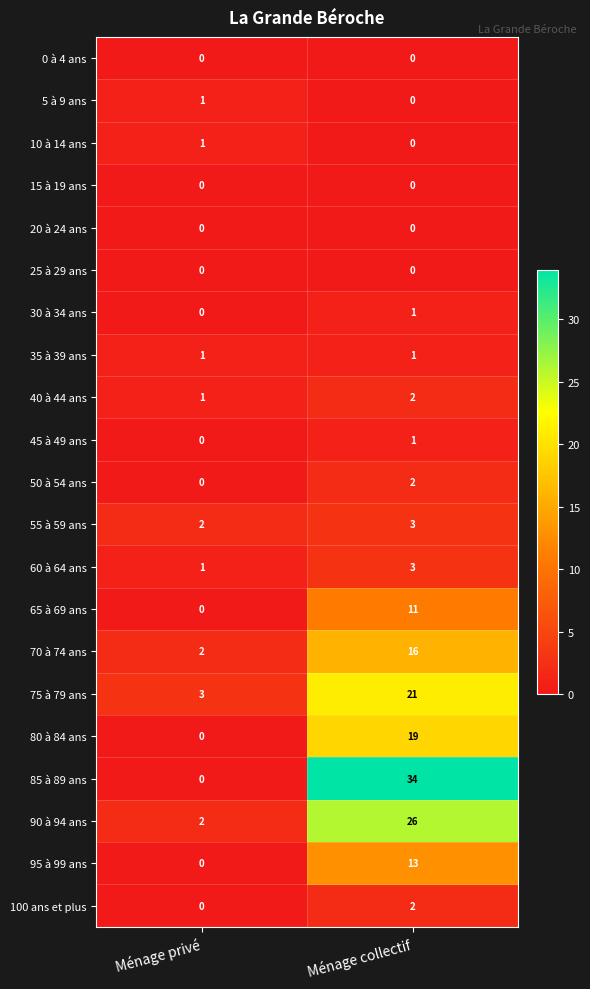

Rank the categories by 80 à 84 ans value from highest to lowest.

Ménage collectif, Ménage privé